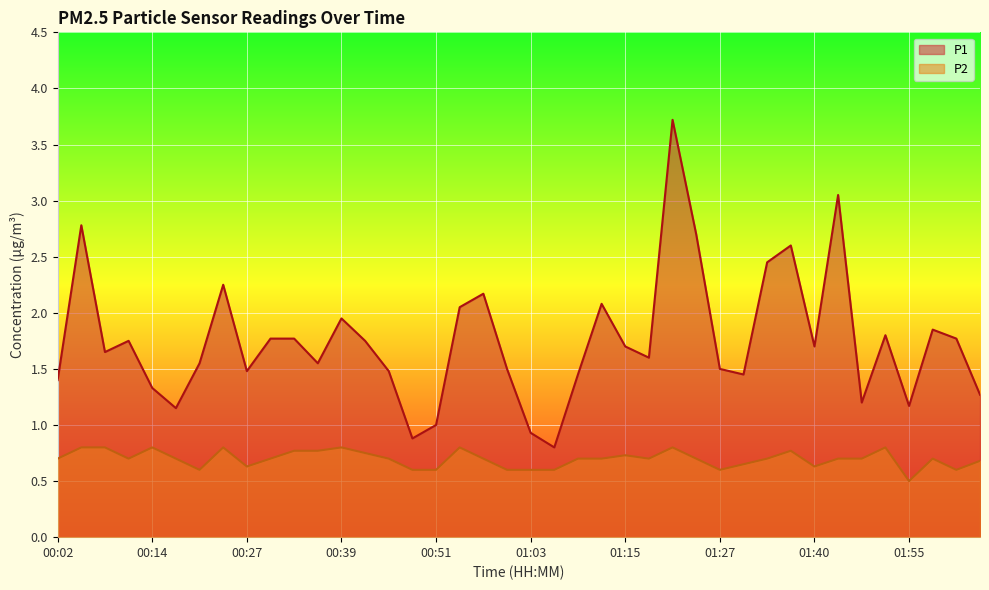

Which series has the largest range (max minus min)?

P1